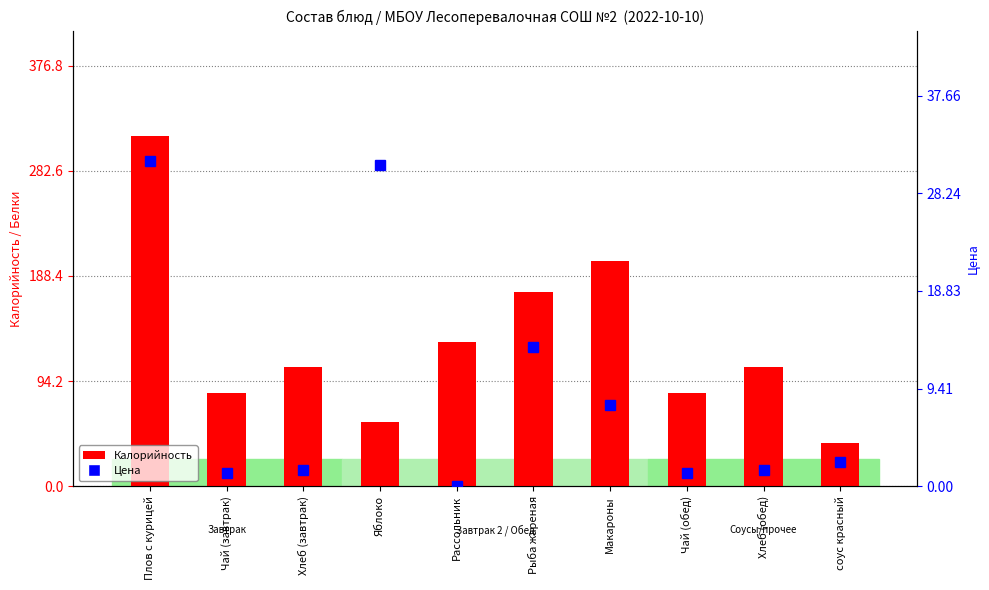

How many groups of bars are there?

10